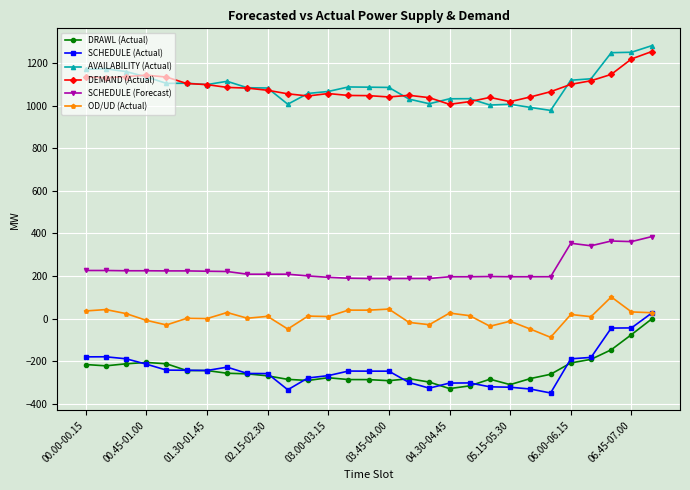

What is the value of the SCHEDULE (Forecast) point at the 14th from the left?

189.8